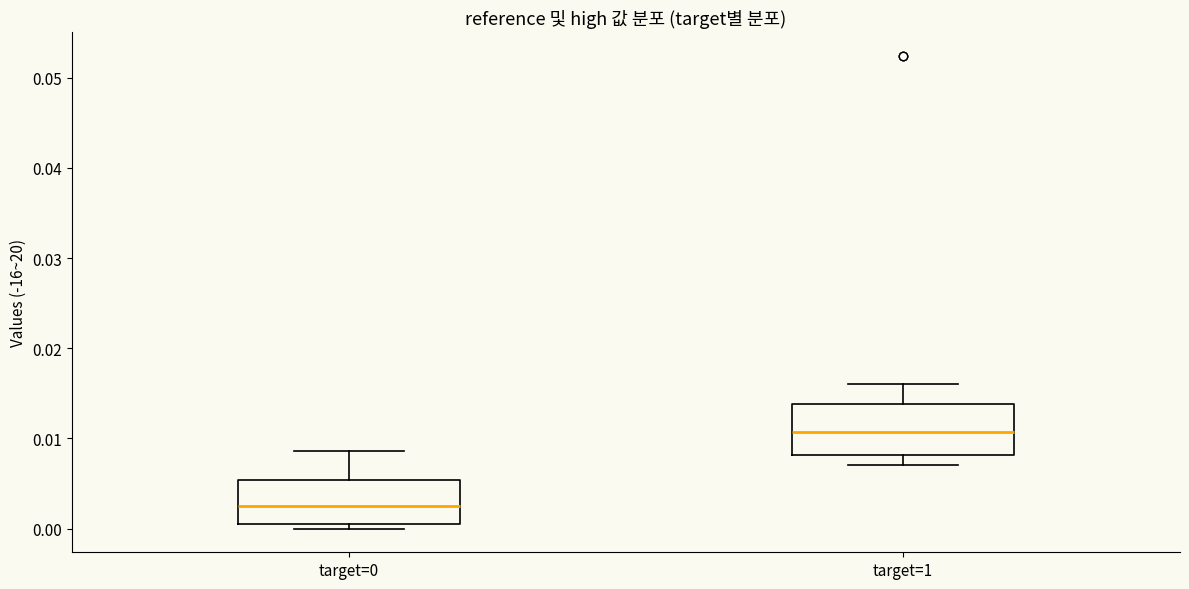

Reading left to right, transcribe this box plot: for each box, give where its median line is, the range the box spans, and where its two whiskers end, as read against the y-axis. The values are not printed on the chart, so give them approximately, as read against the axis.

target=0: median 0.003, box 0.001 to 0.005, whiskers 0.000 to 0.009
target=1: median 0.011, box 0.008 to 0.014, whiskers 0.007 to 0.016